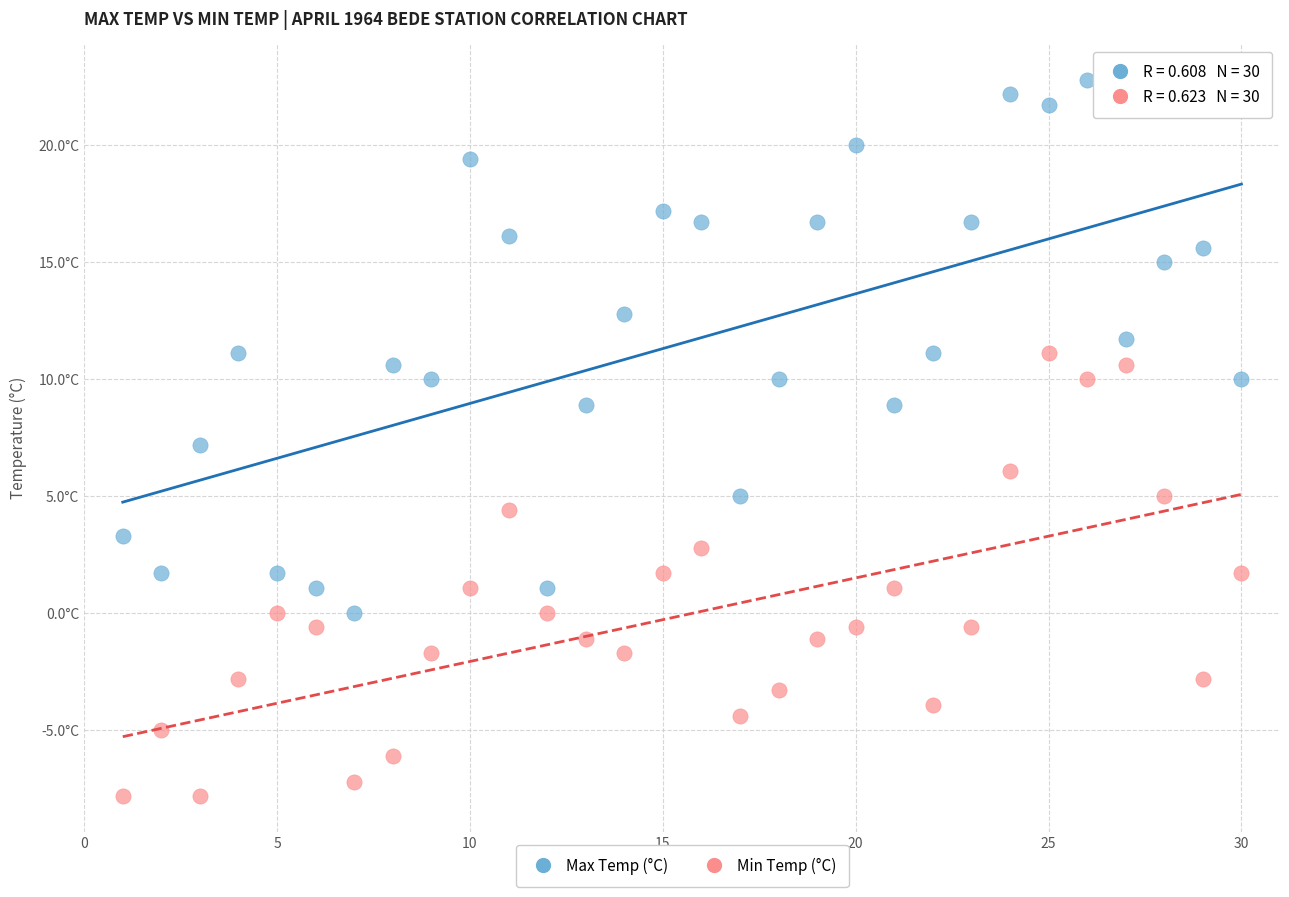

What are all the series names shown in the legend?

Max Temp (°C), Min Temp (°C)